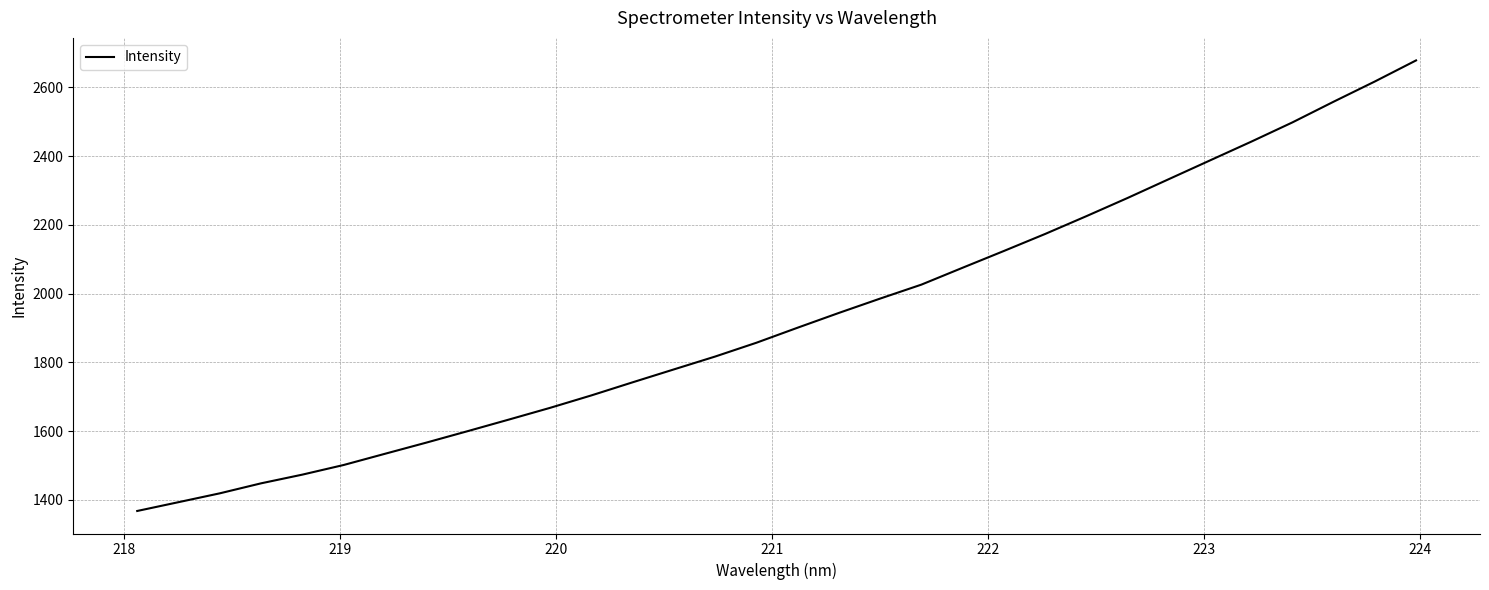

Does the chart have visible grid lines?

Yes